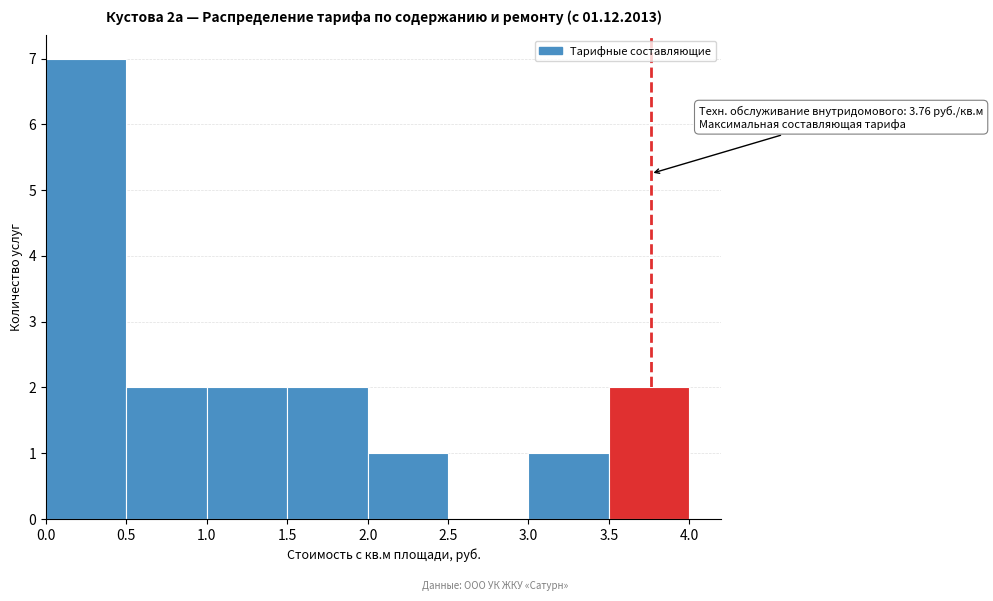

Which range on the x-axis has the tallest bar?

0.0 to 0.5